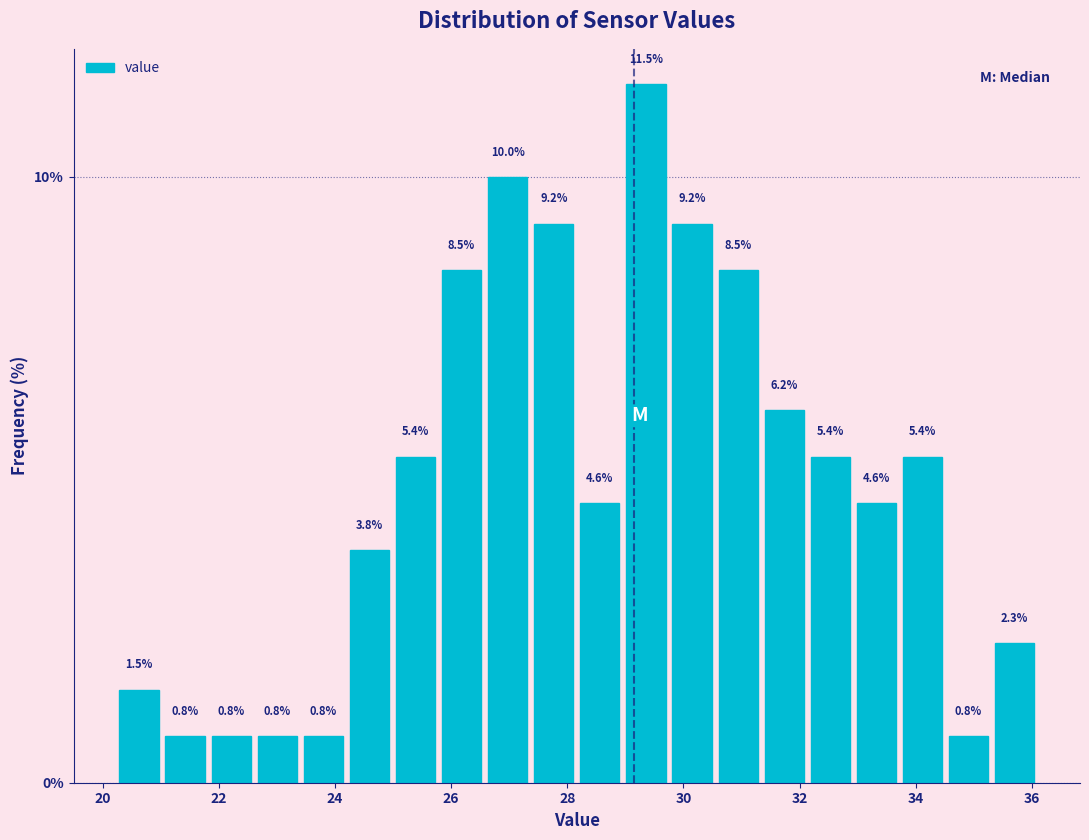

Read against the x-axis, roughly where is the centre of the tallest bar?

29.4